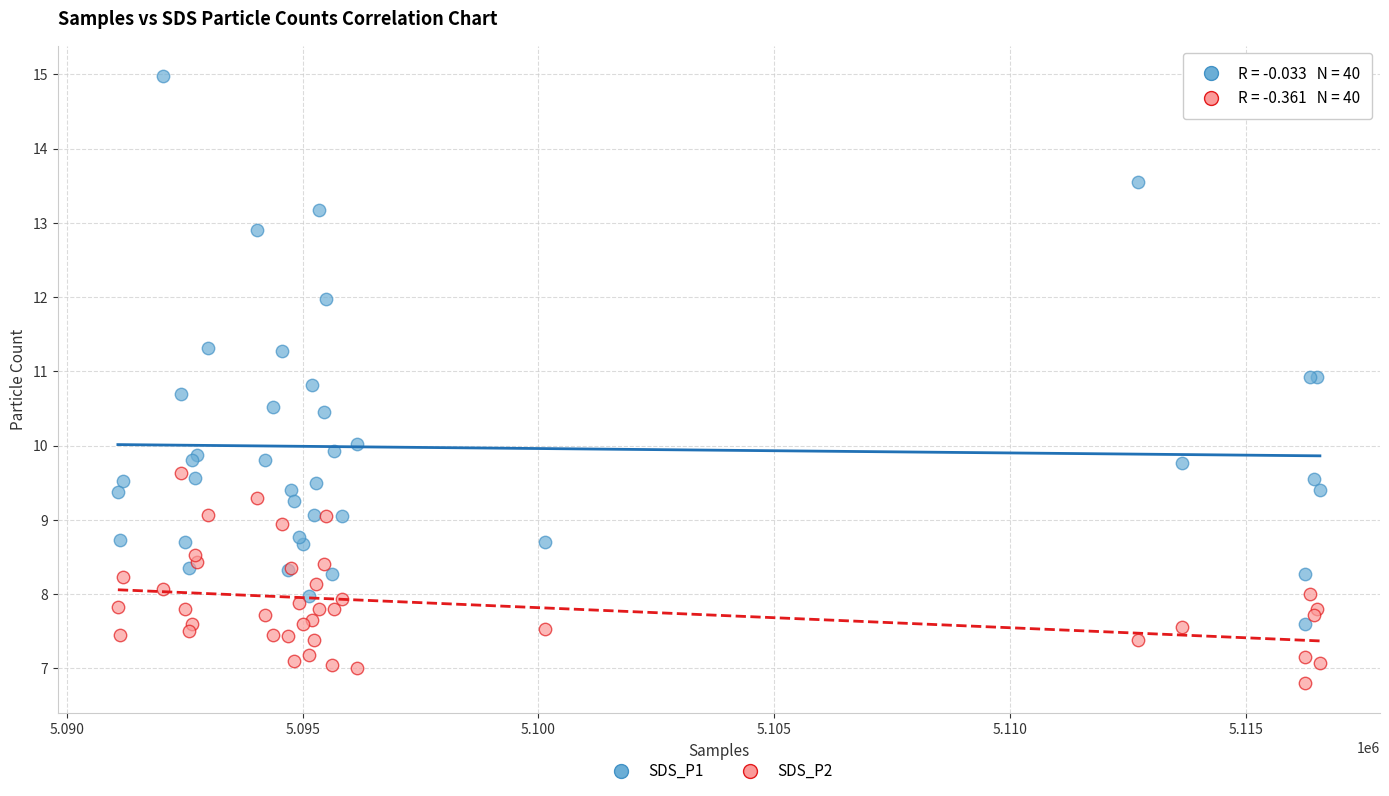

Which series reaches the maximum Y coordinate?

SDS_P1